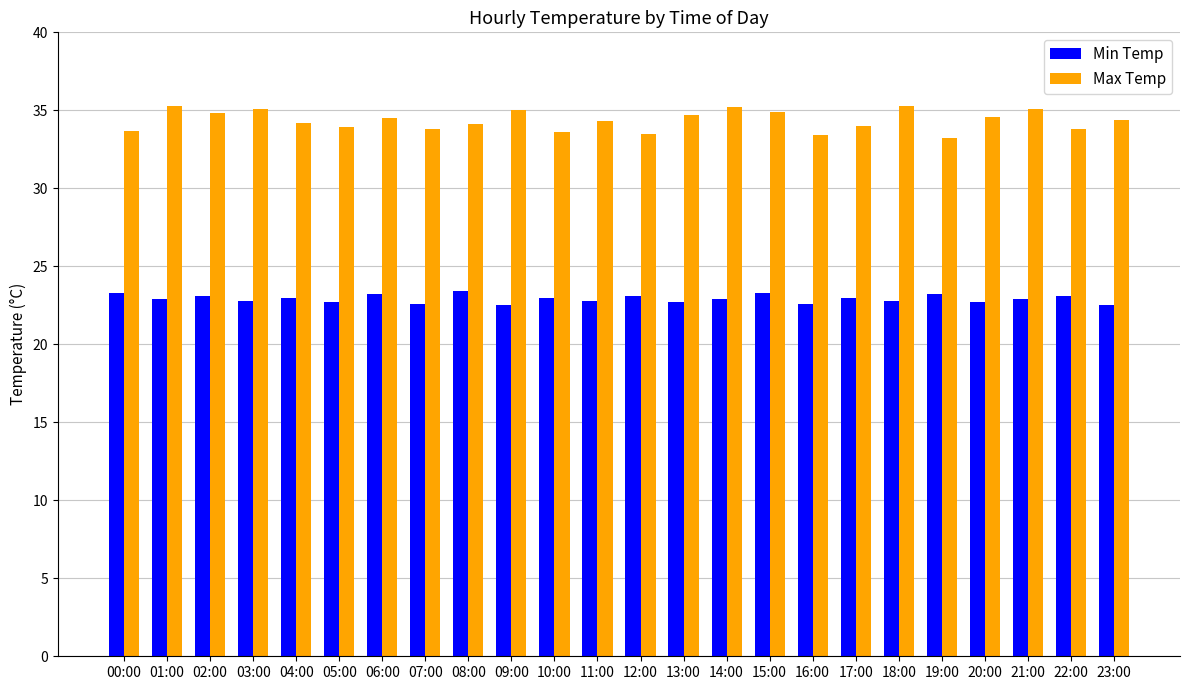

Is the value of Min Temp at 11:00 greater than the value of Max Temp at 18:00?

No